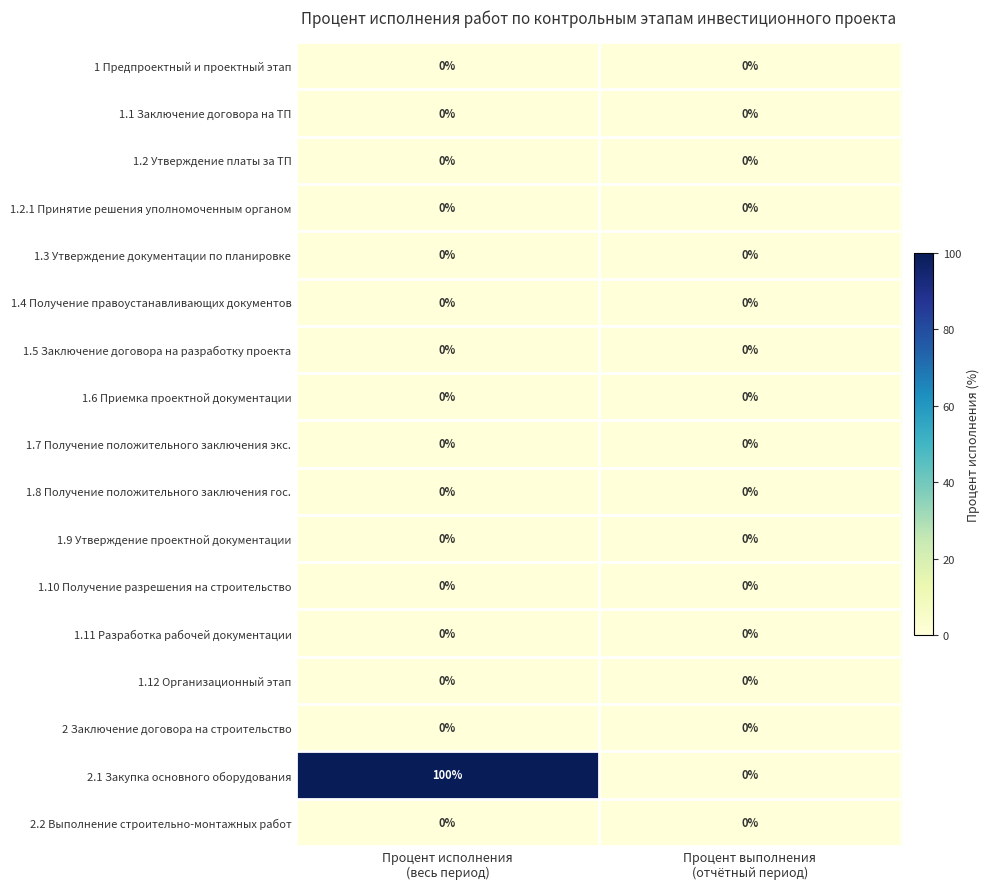

Which series has the largest total across all categories?

2.1 Закупка основного оборудования